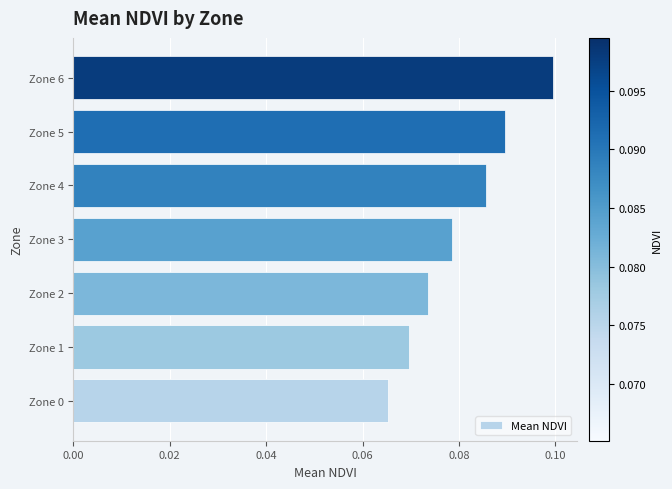

True or false: the data shows 0.1 at Zone 3.

True